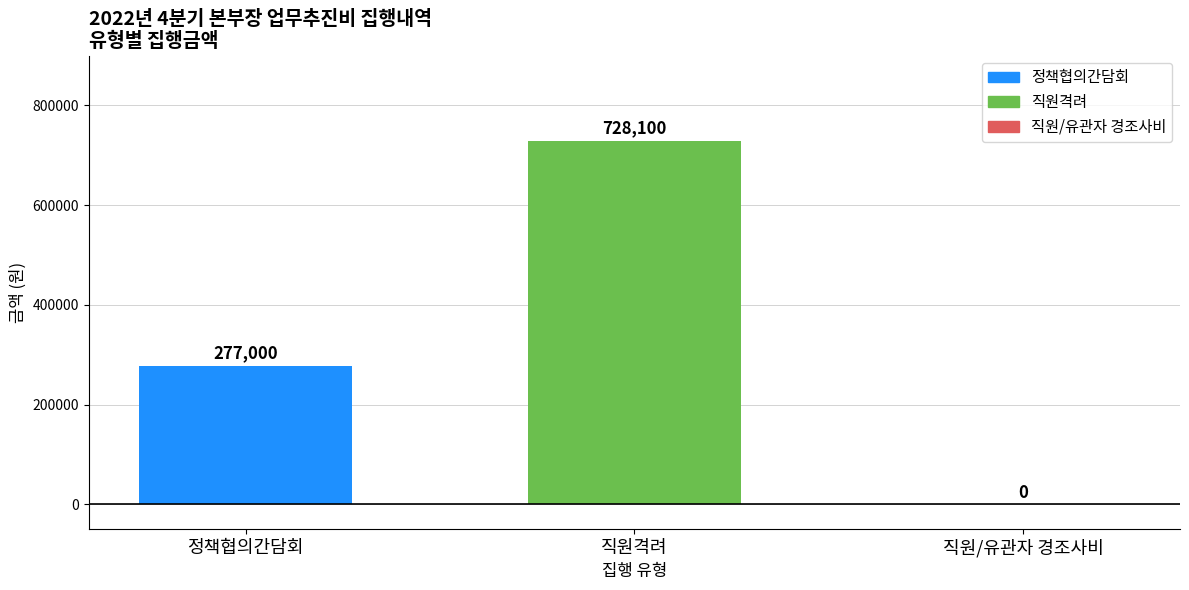

What is the change in value from 정책협의간담회 to 직원격려?

+451100